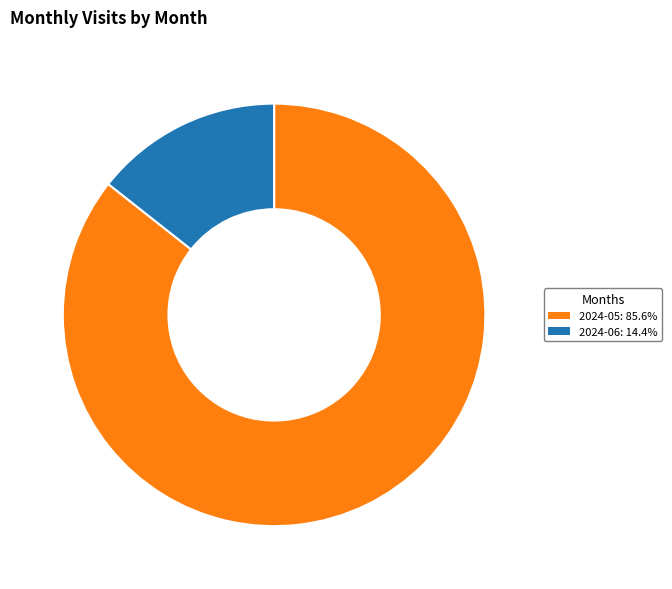

Which has a higher value, 2024-05 or 2024-06?

2024-05